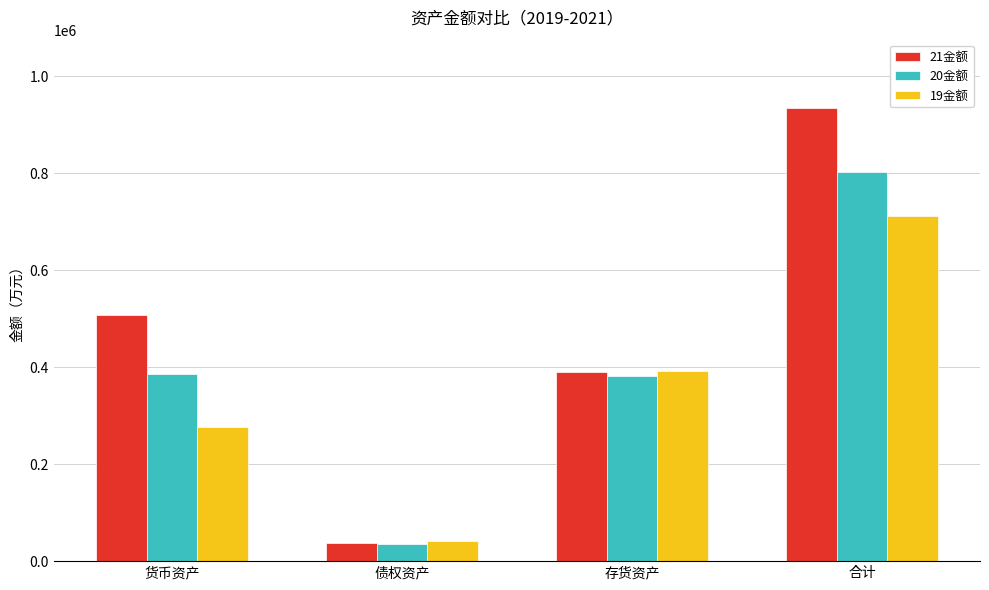

How many bars are there in total?

12